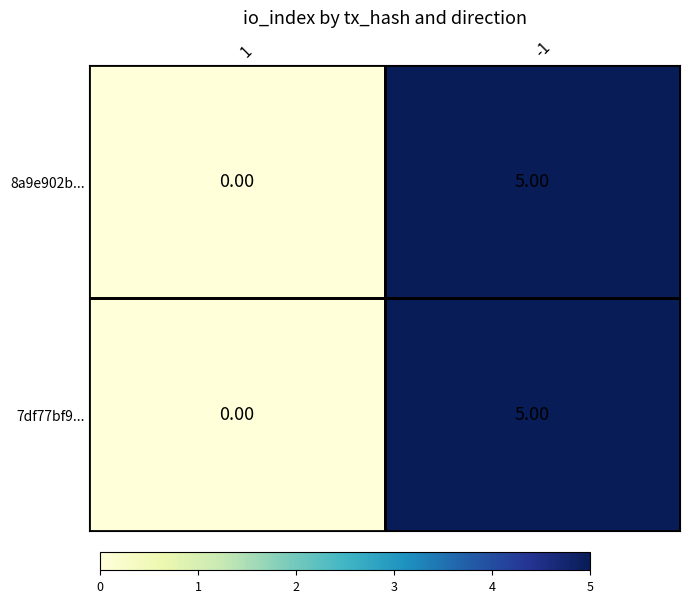

Which category has the lowest value across all series?

1